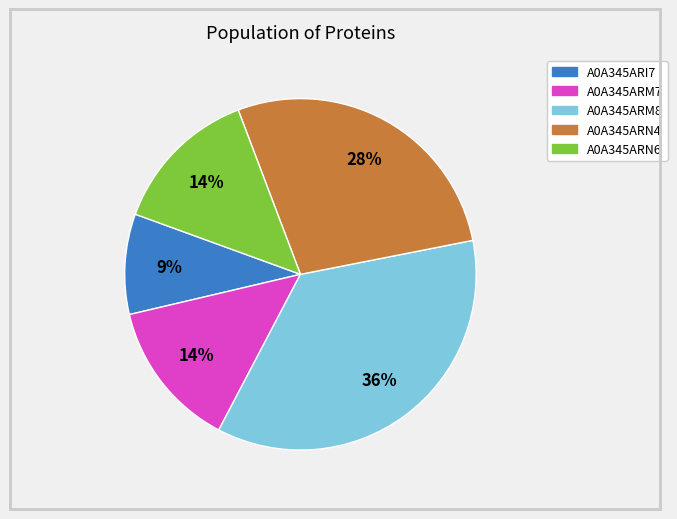

To the nearest percent, what is the difference between the largest and smallest slice percentages?

27%